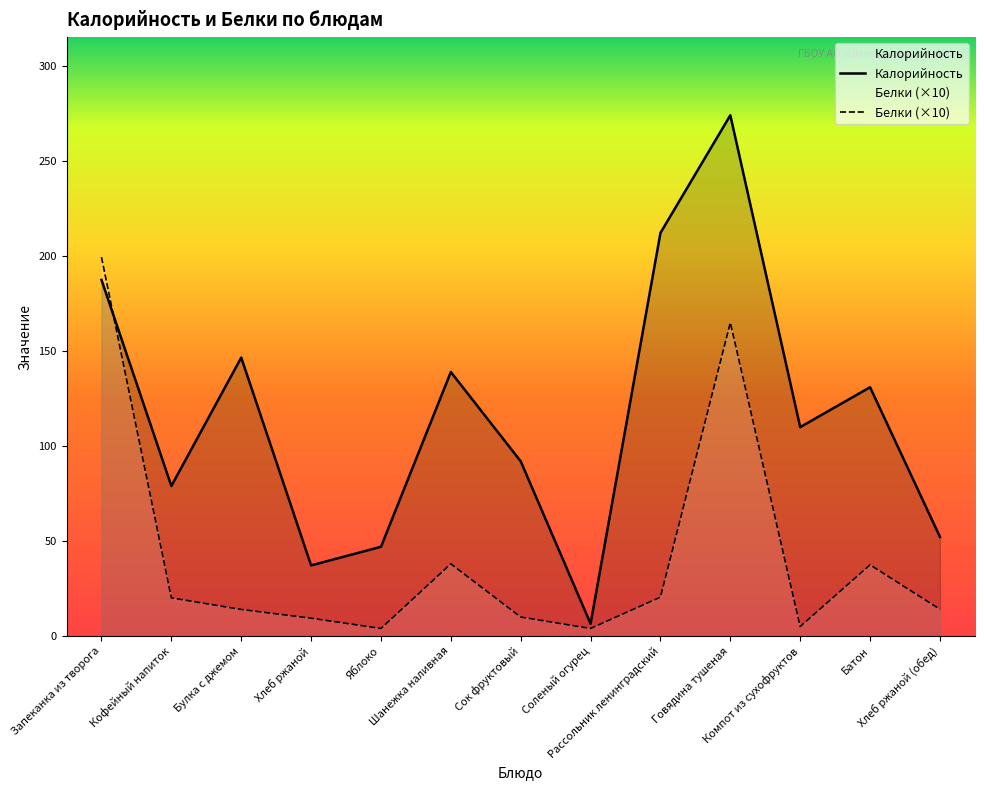

What is the difference between the second highest and minimum values in the Белки series?

161.0